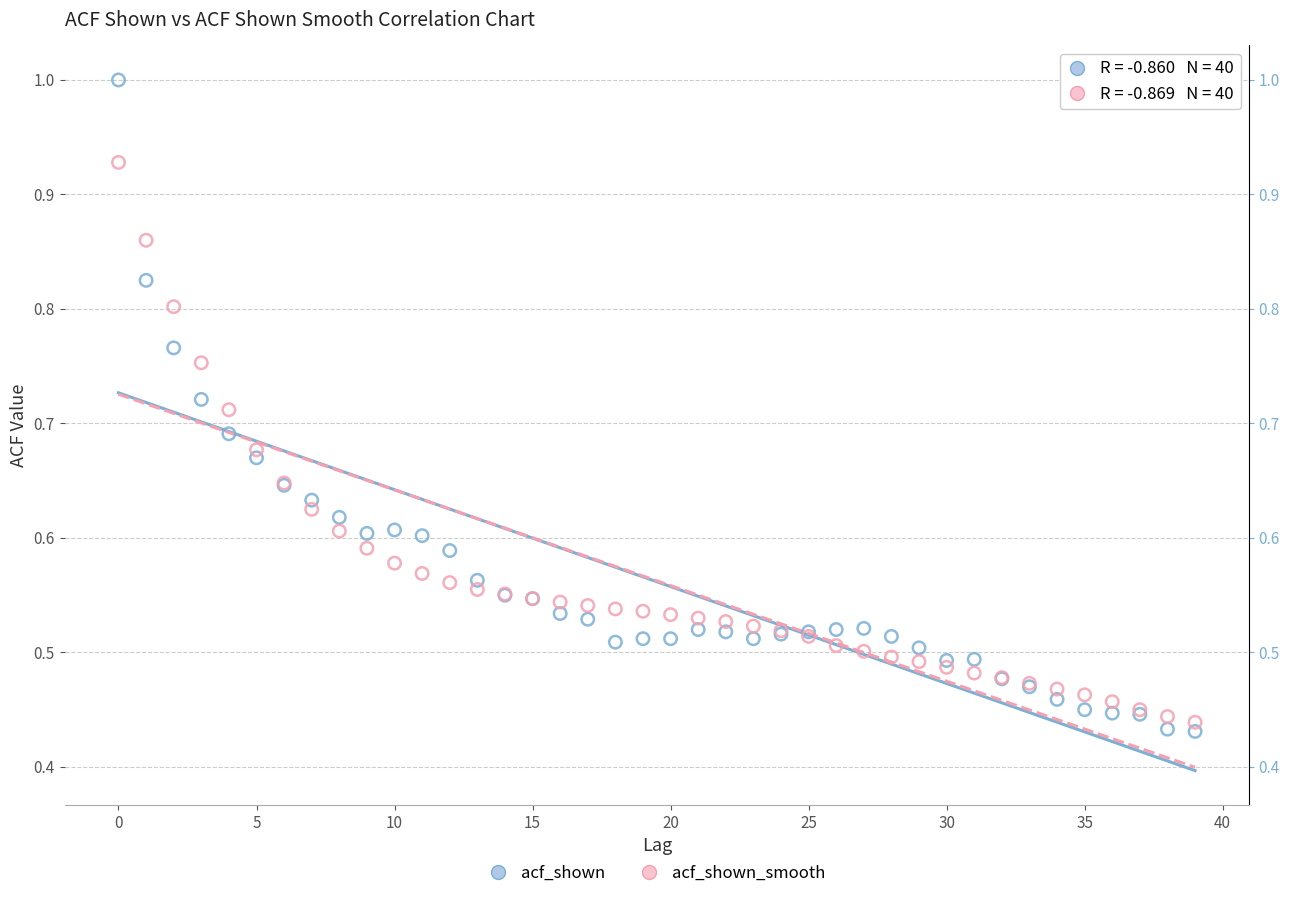

Which series has the largest Y range (max minus min)?

acf_shown